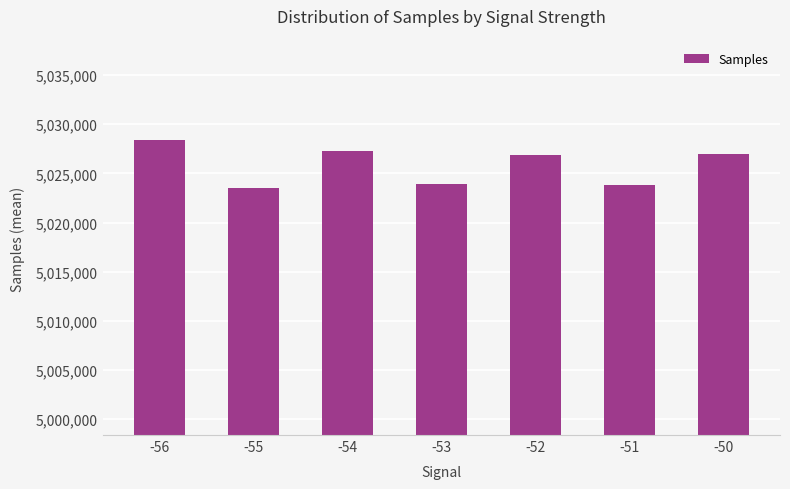

What is the value of the 3rd bar from the left?

5027278.1